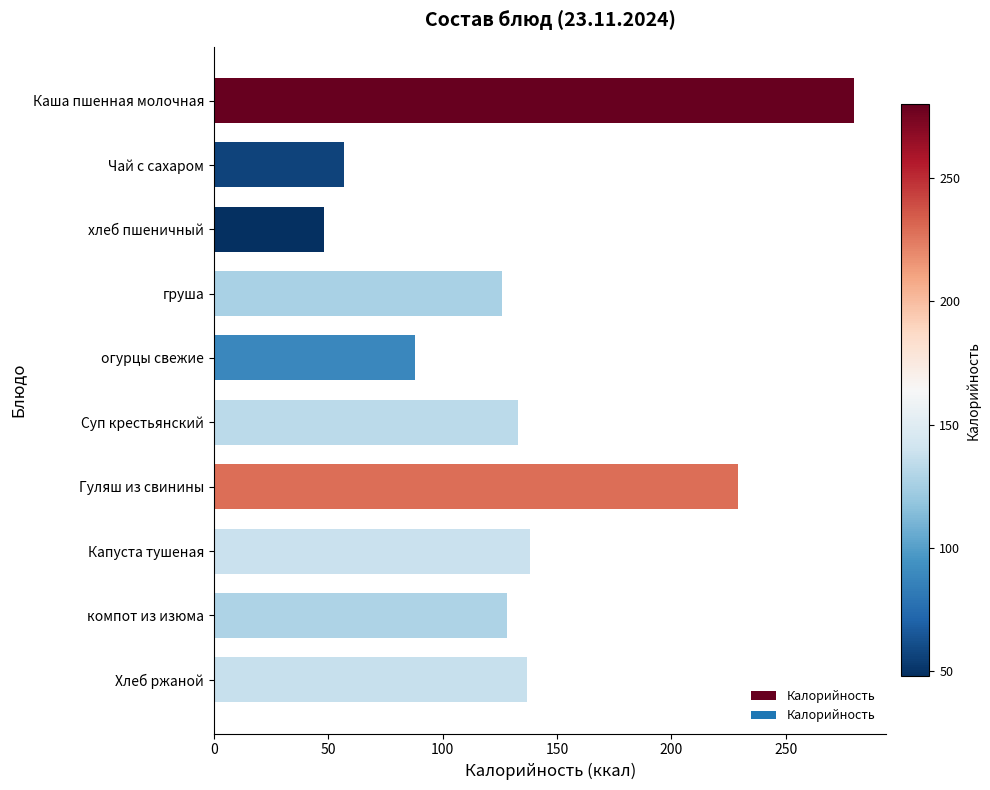

The value at огурцы свежие is 88. True or false?

True